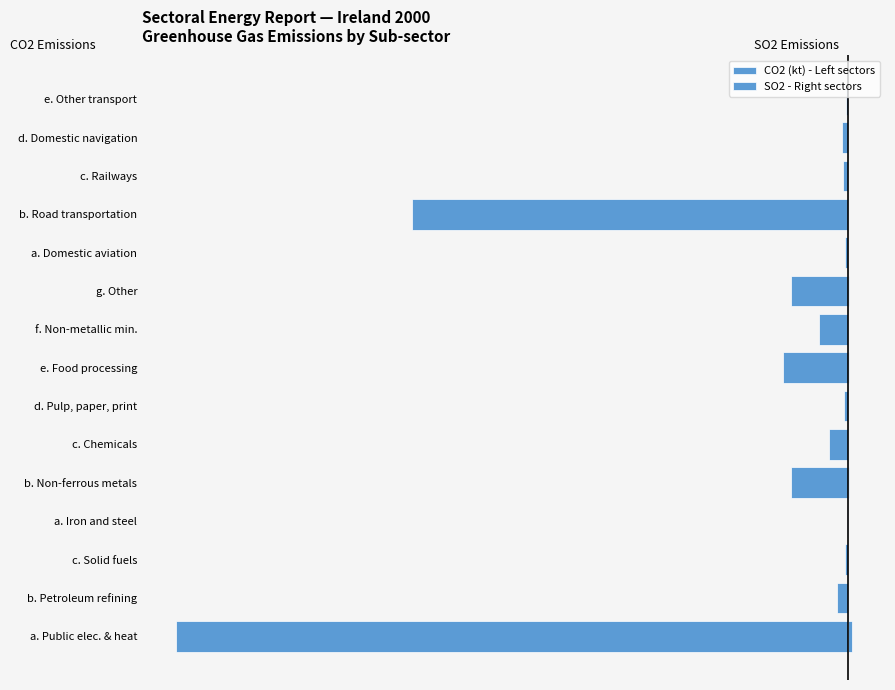

Between a. Domestic aviation and e. Food processing, which is larger?

a. Domestic aviation